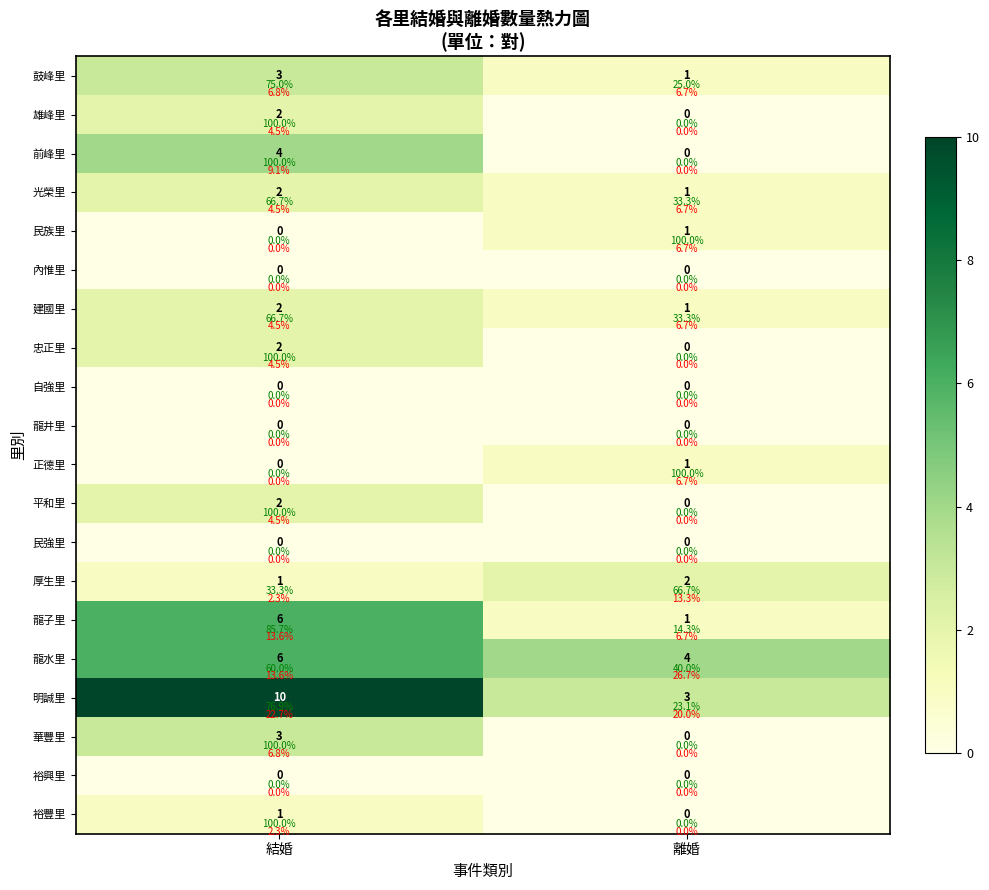

True or false: 明誠里 has a value of 1 at 離婚.

False